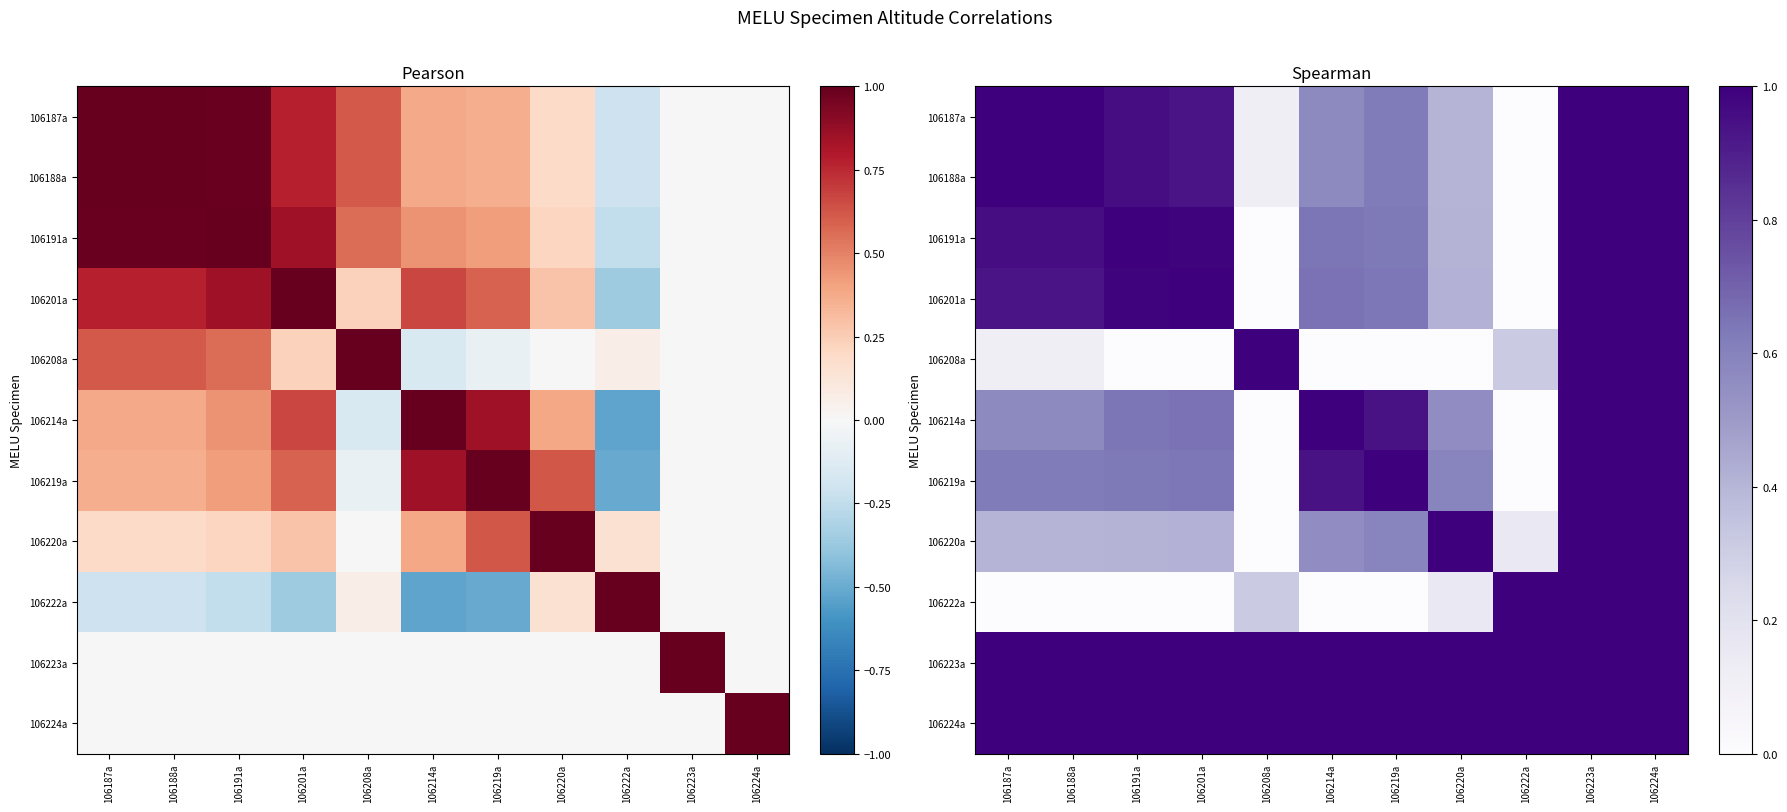

What is the sum of the 106188a values at 106220a and 106222a?

0.1